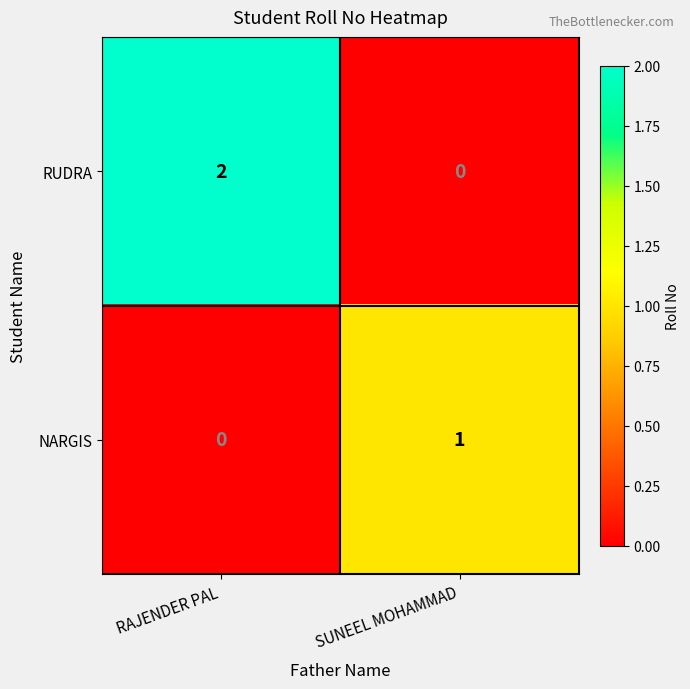

At which category is the sum across all series the highest?

RAJENDER PAL